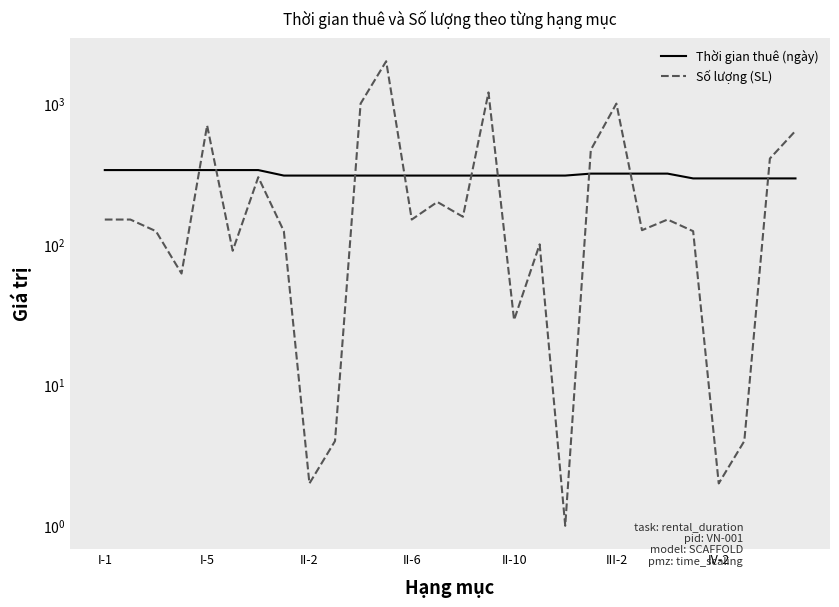

Count the number of categories in the chart.

28